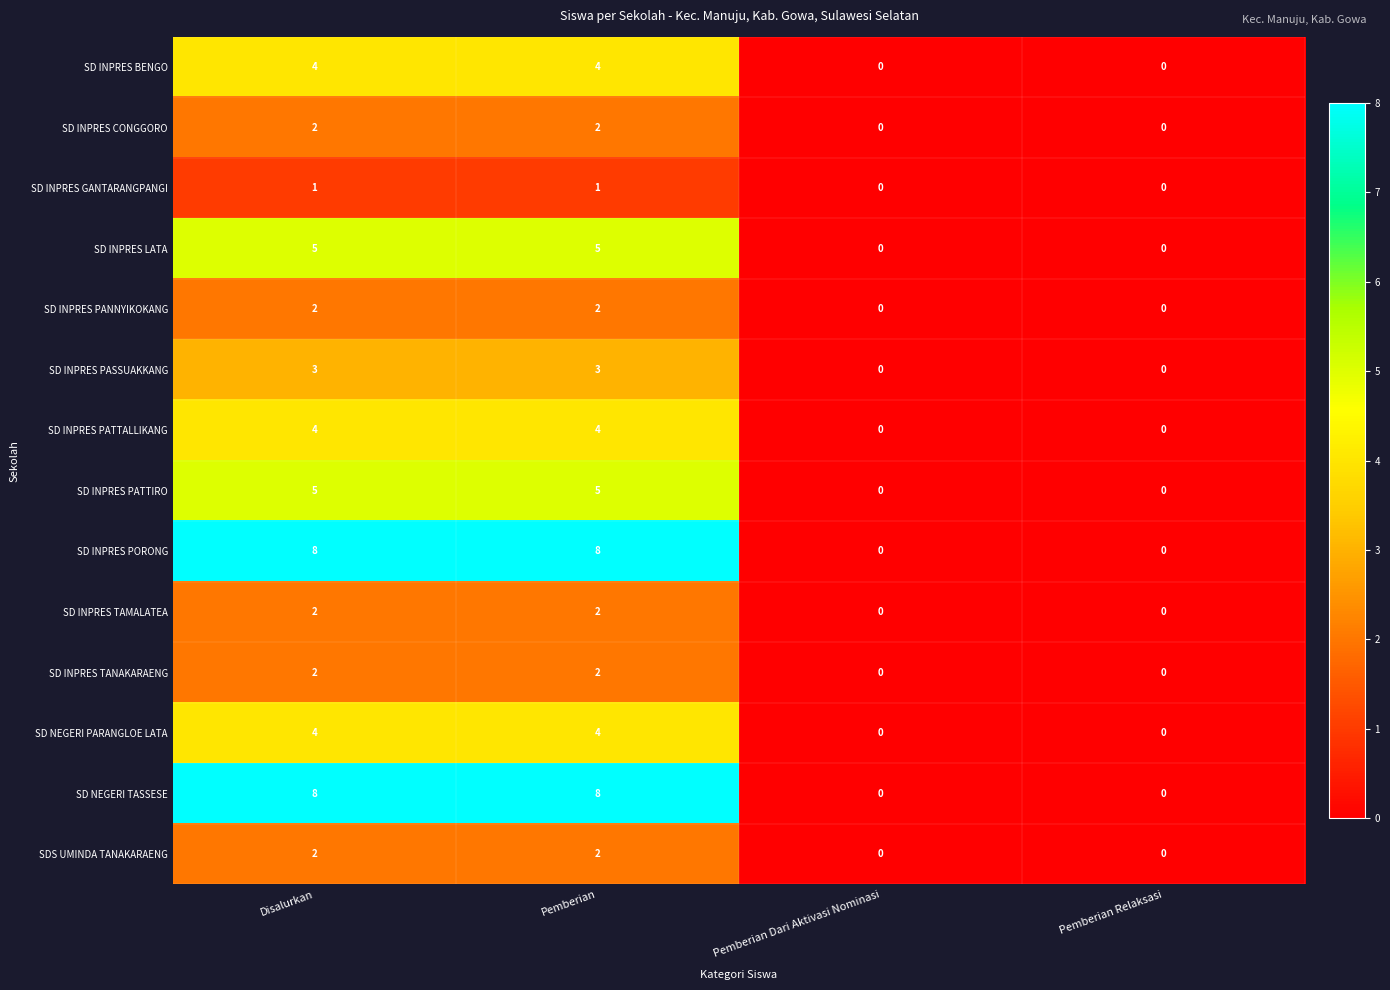

Count the SD INPRES LATA values in the range 0 to 5.

4